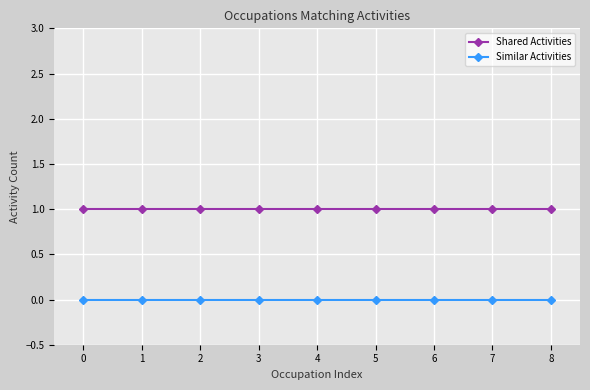

What is the sum of all Shared Activities values?

9